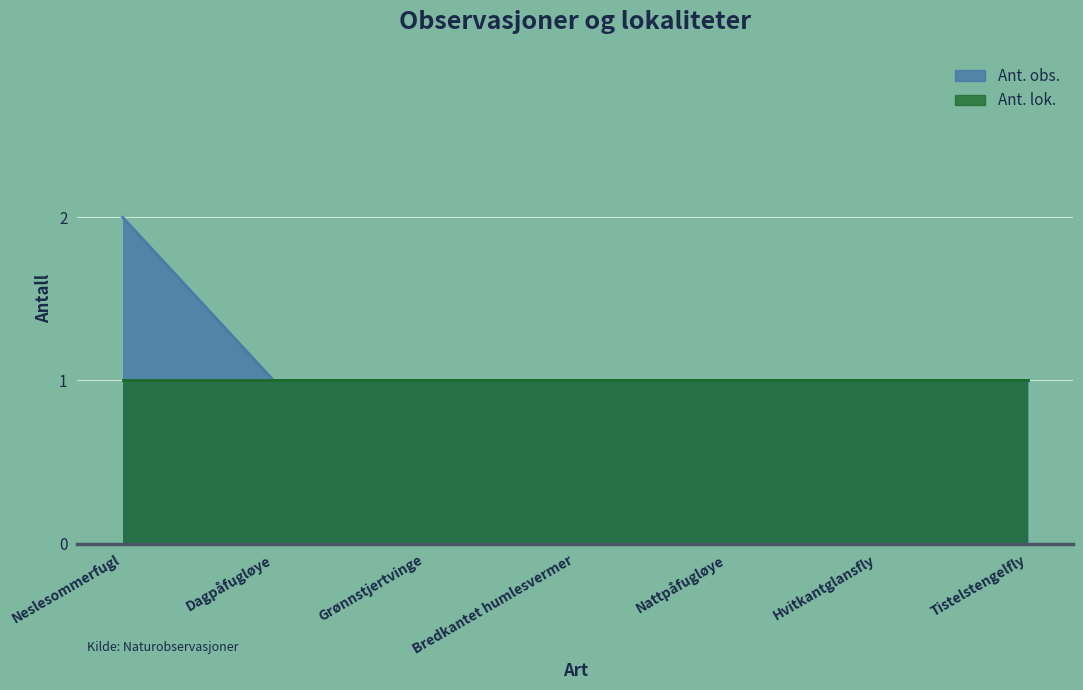

What is the sum of all values?

8